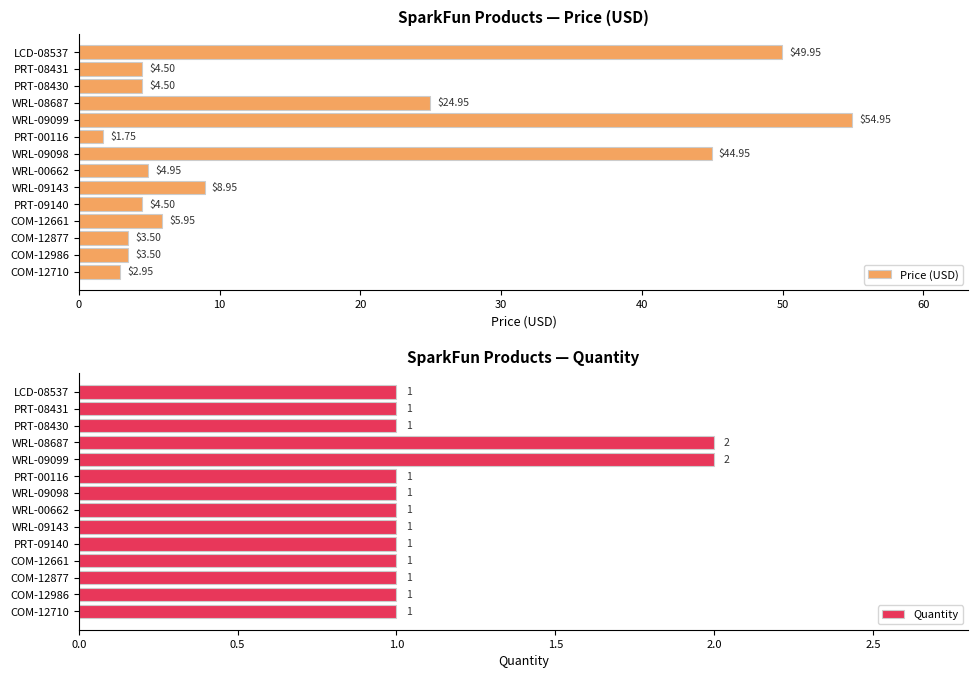

The Quantity series shows 1 at COM-12986. True or false?

True